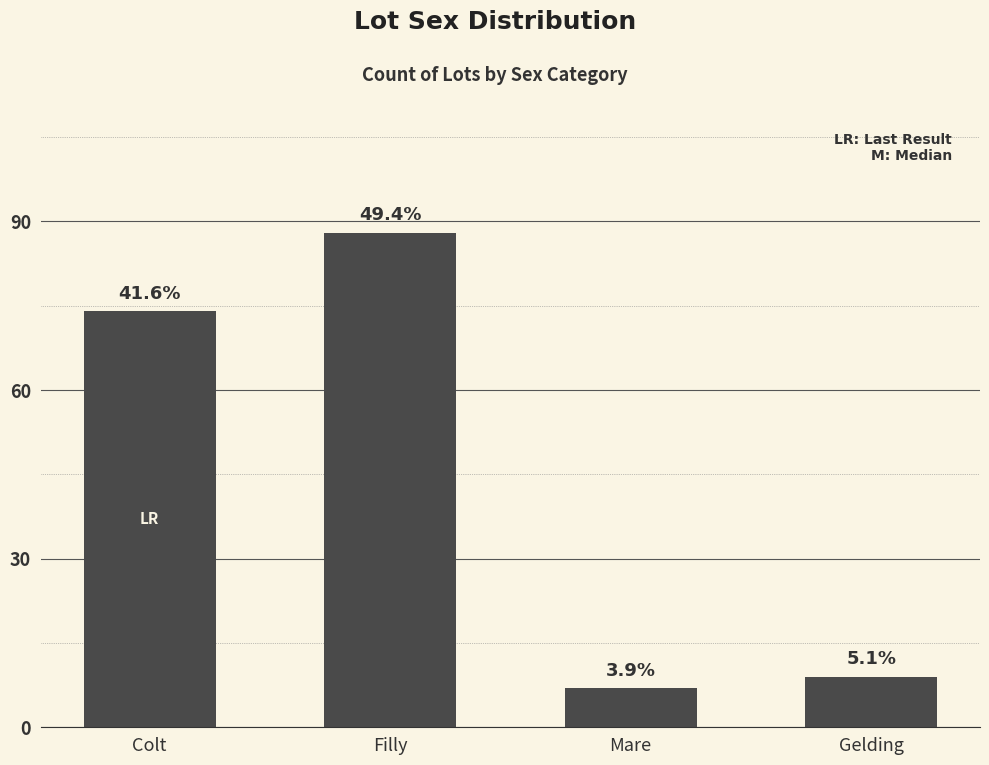

The value at Gelding is 4. True or false?

False